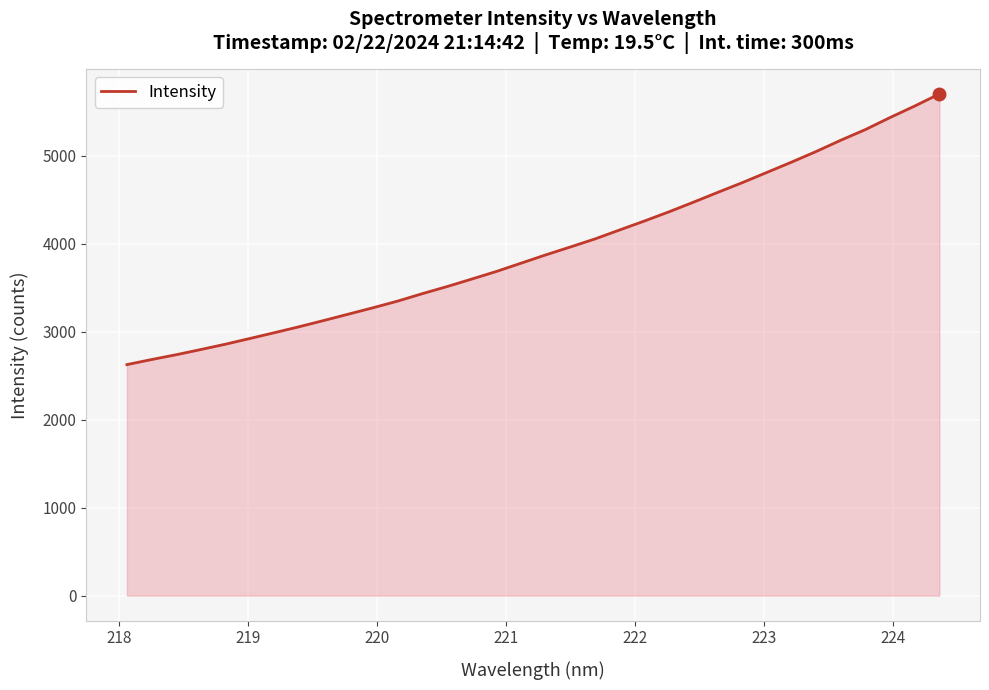

What is the smallest value displayed?

2627.2